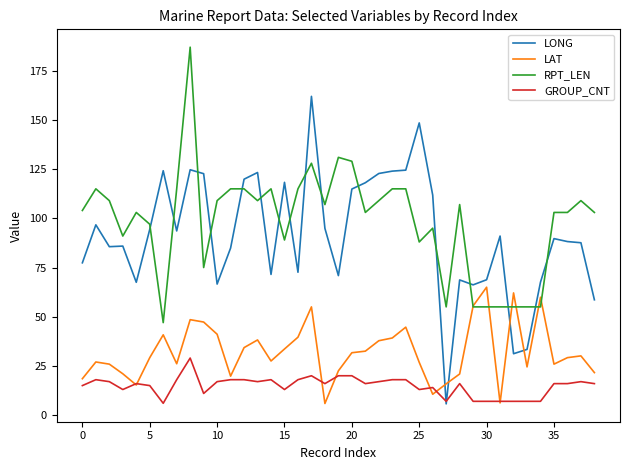

True or false: GROUP_CNT and RPT_LEN intersect in this chart.

False